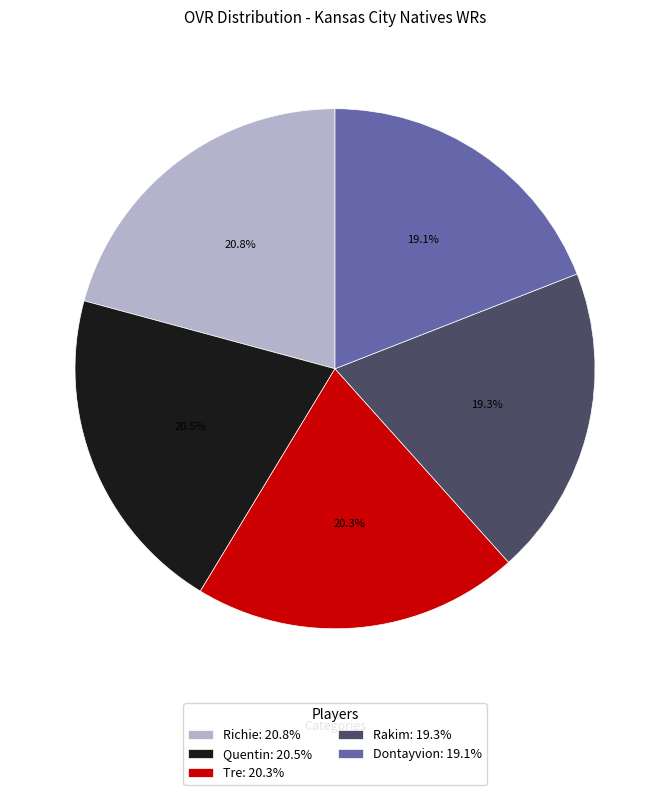

What is the total percentage of Richie: 20.8% and Quentin: 20.5%?

41.3%